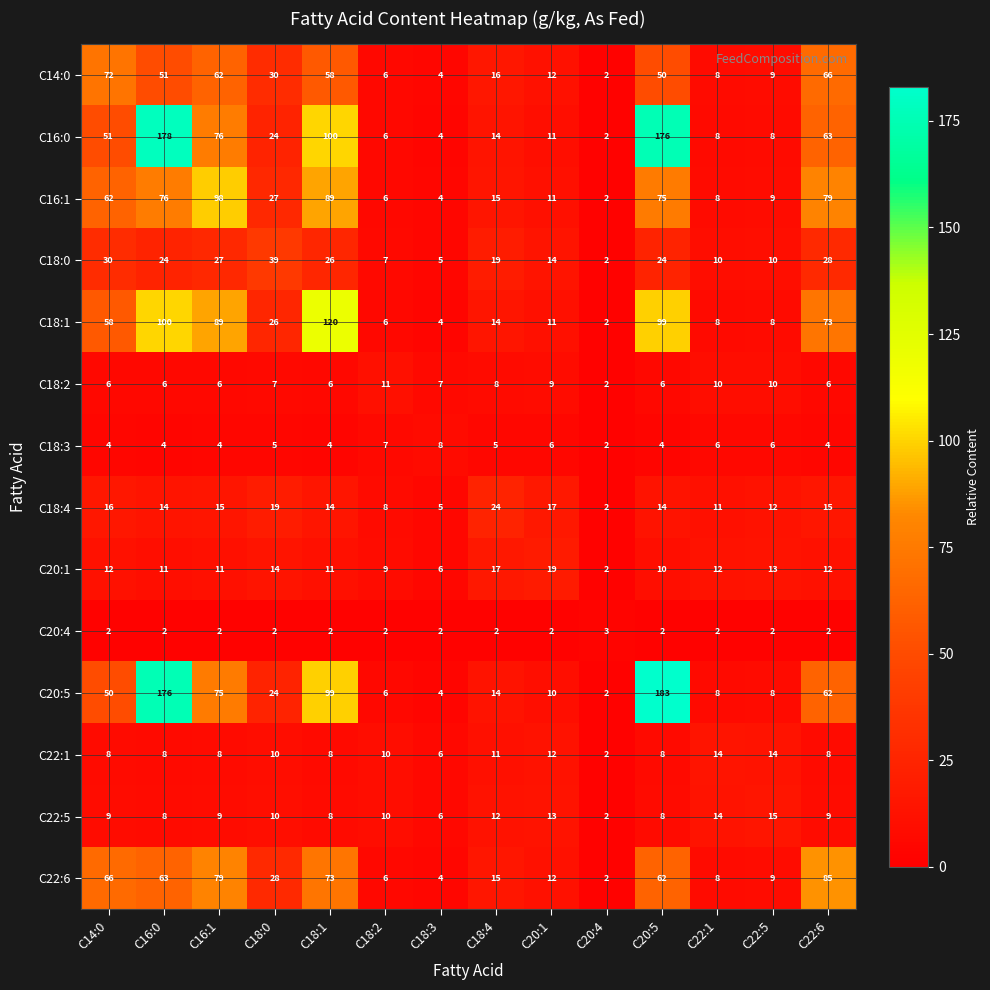

What is the maximum value for C22:1?

14